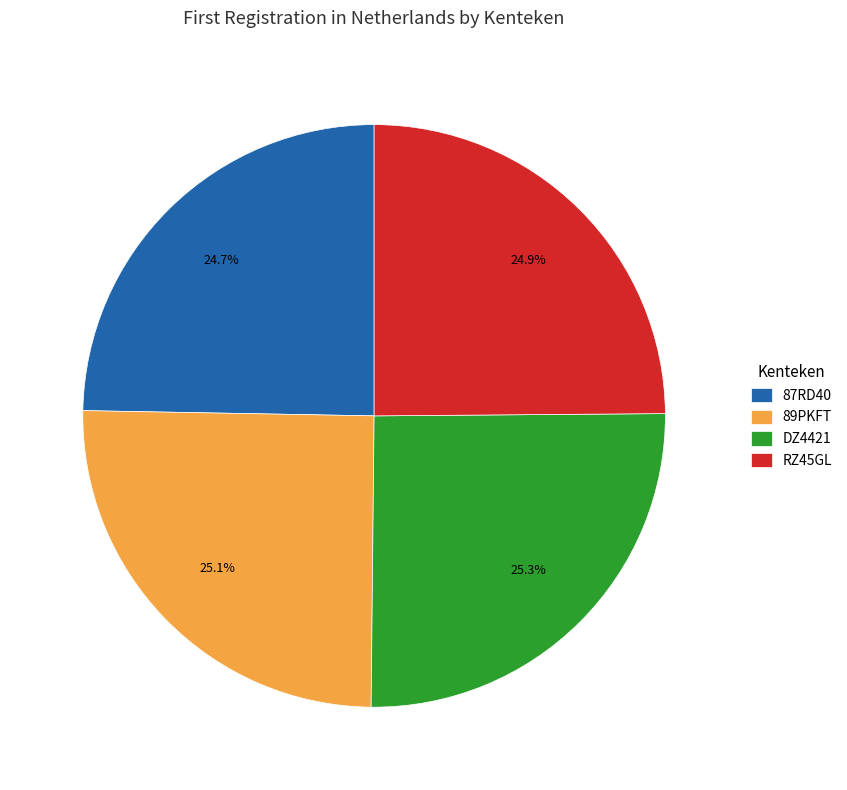

Count the number of slices in the pie.

4